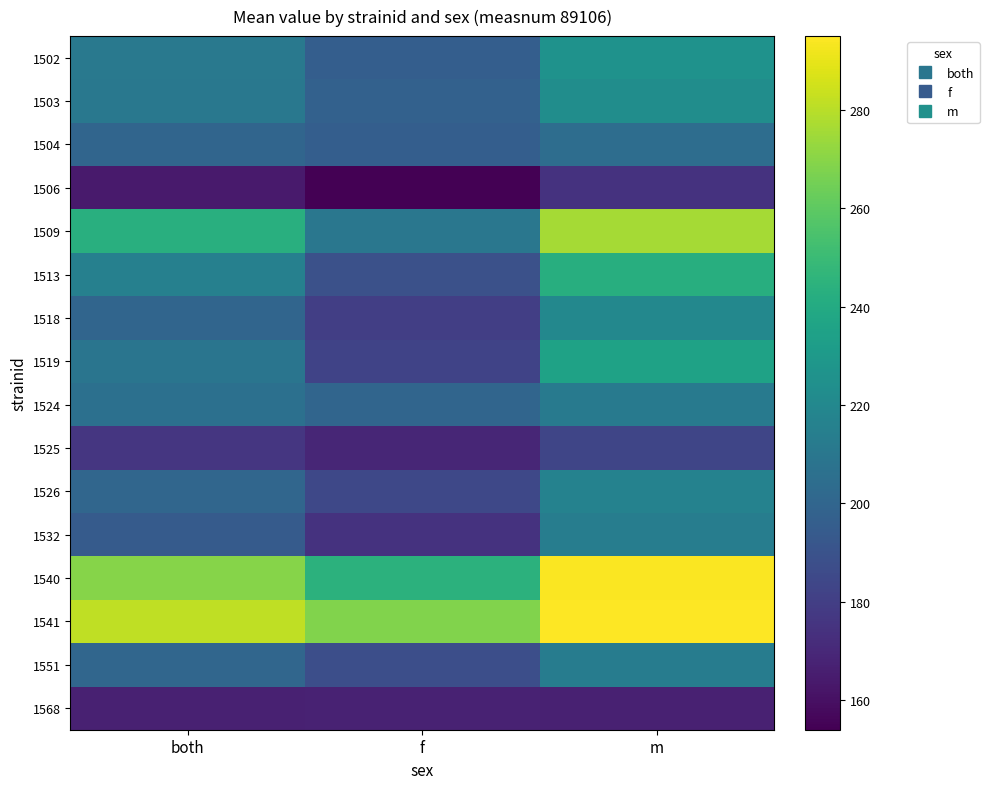

What is the difference between the highest and lowest values at f?

114.1